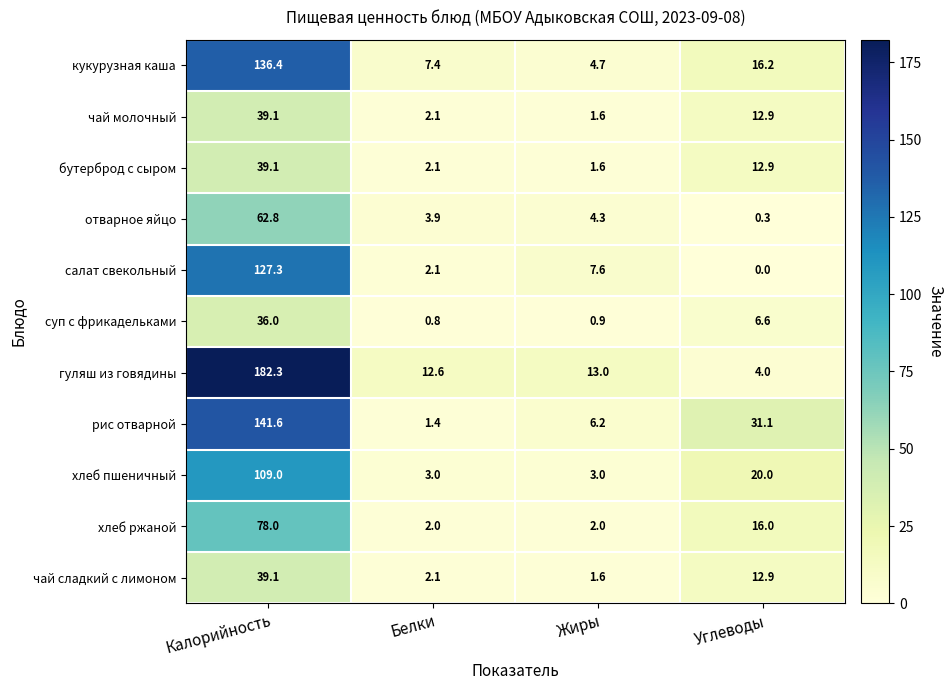

Is it true that бутерброд с сыром equals 3.1 at Белки?

False